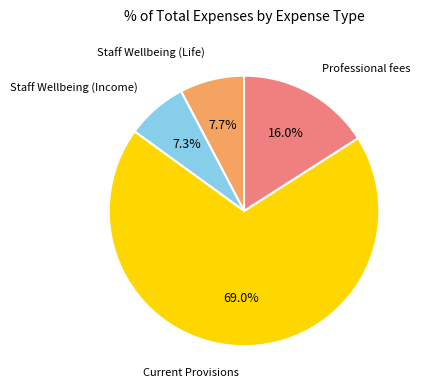

Is there a majority slice in this chart?

Yes